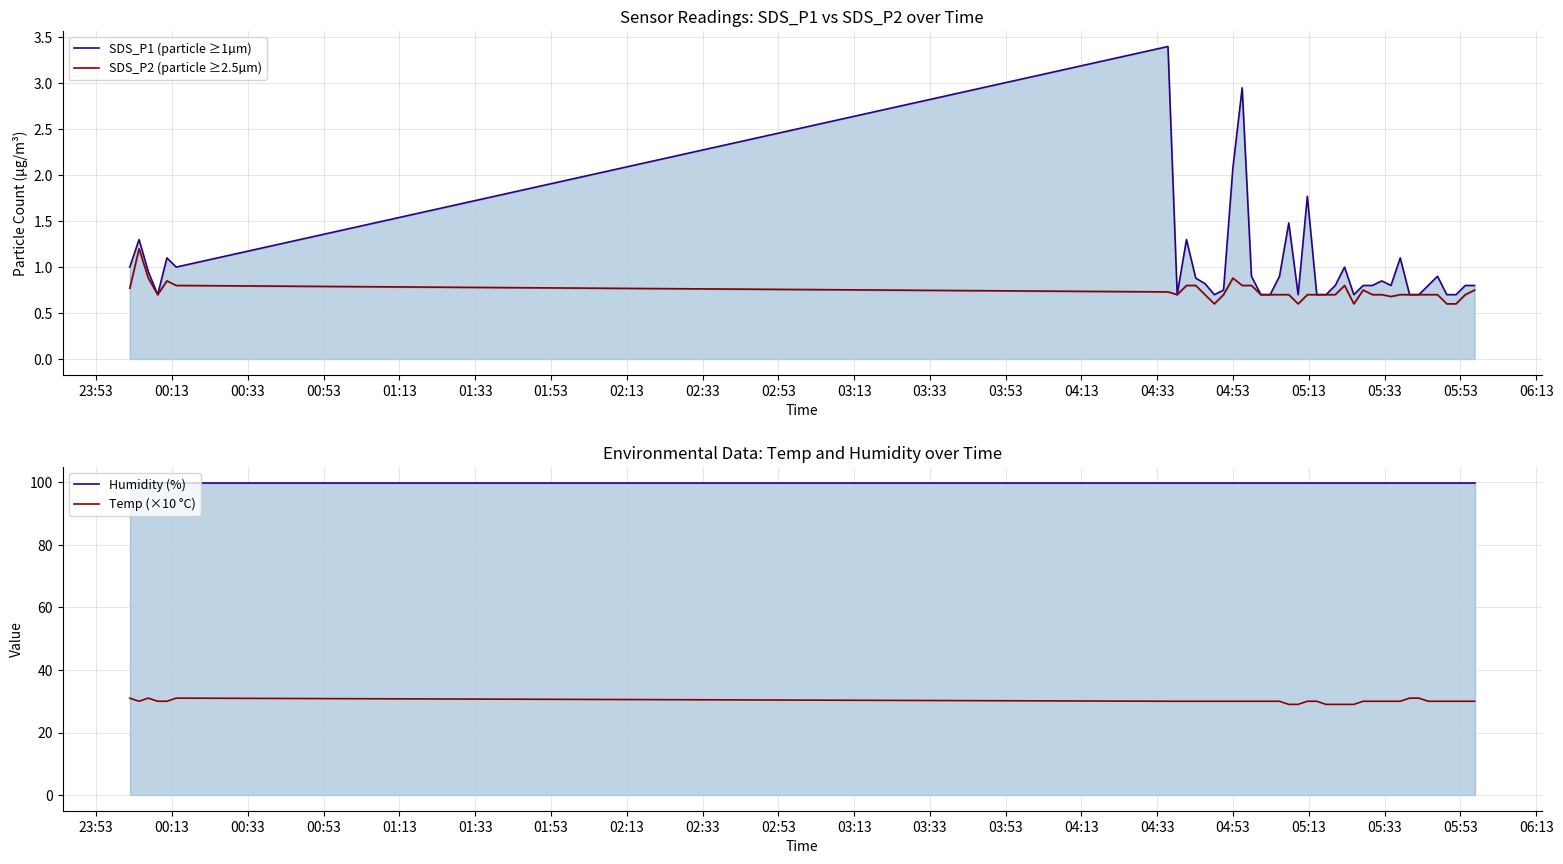

The SDS_P1 (particle ≥1µm) series shows 1.2 at 05:13. True or false?

False